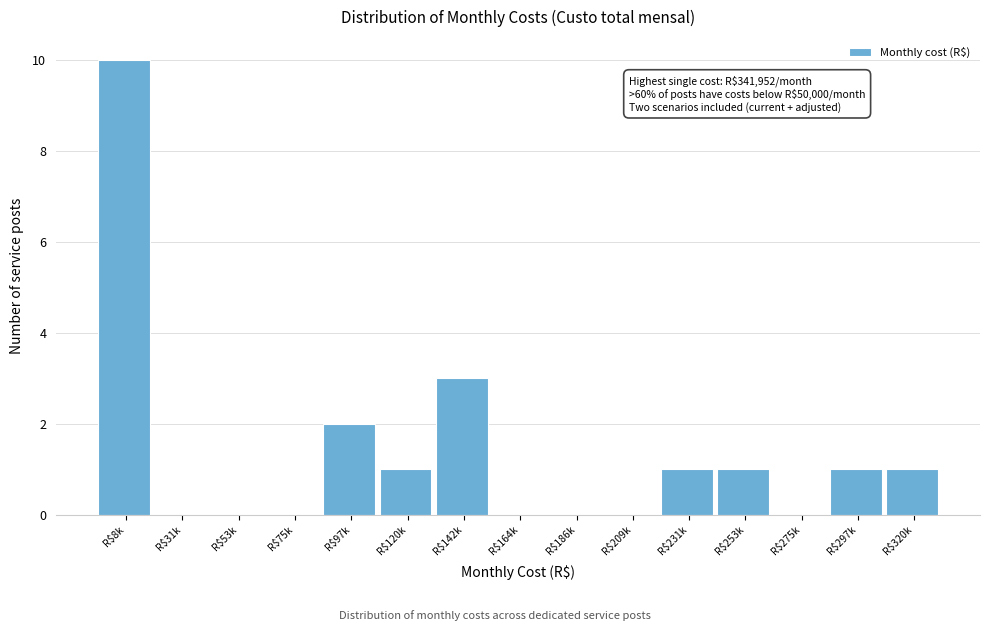

At which label is the value closest to 5?

R$142k